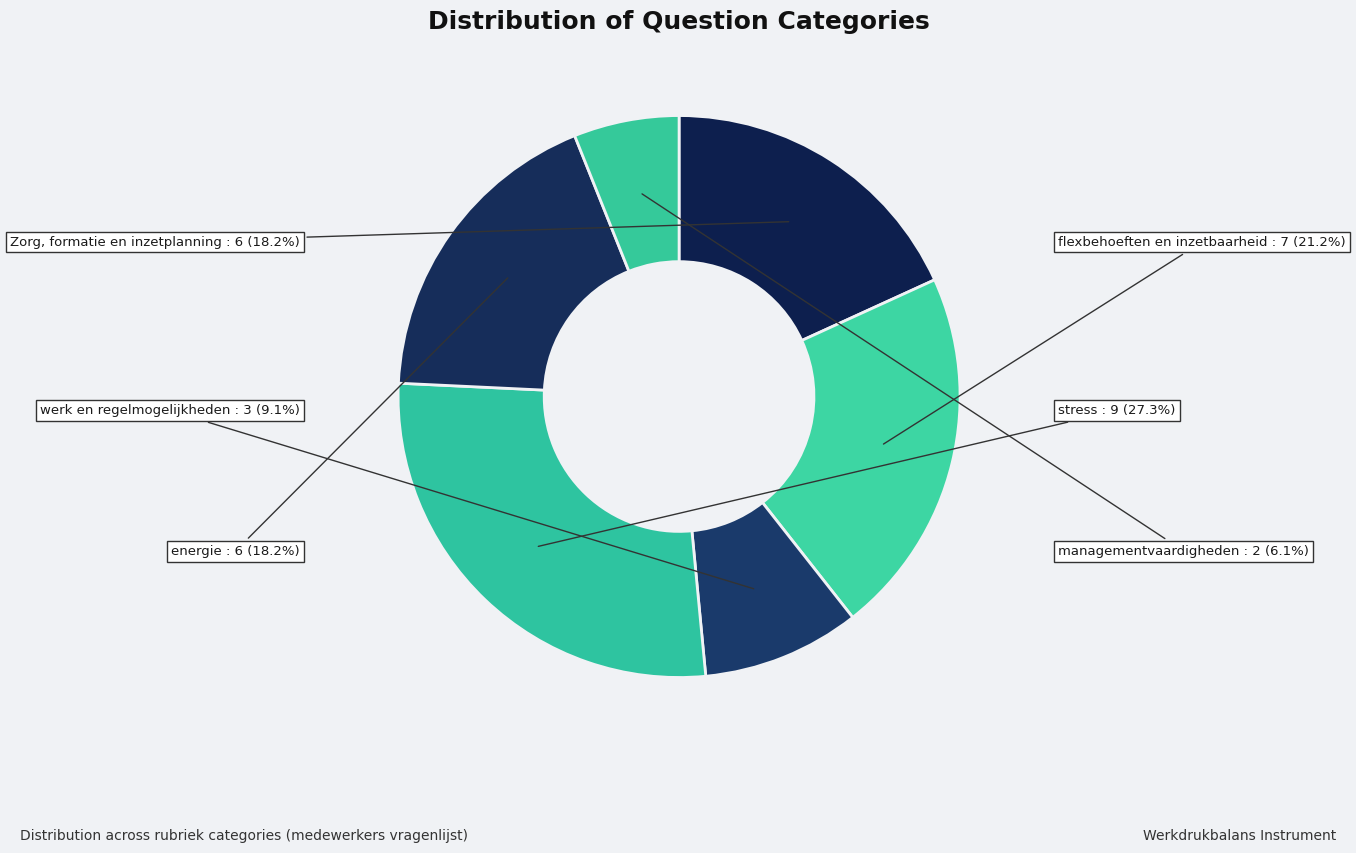

To the nearest percent, what is the difference between the largest and smallest slice percentages?

21%